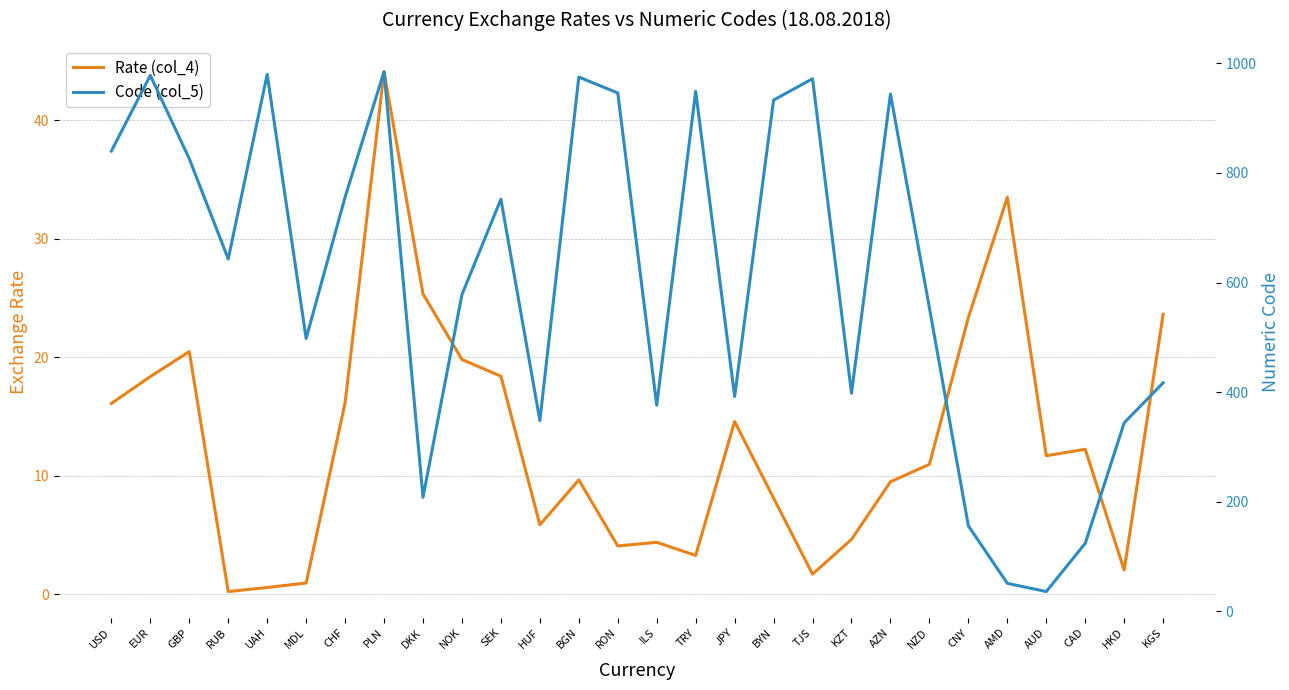

How many distinct data groups are displayed?

2